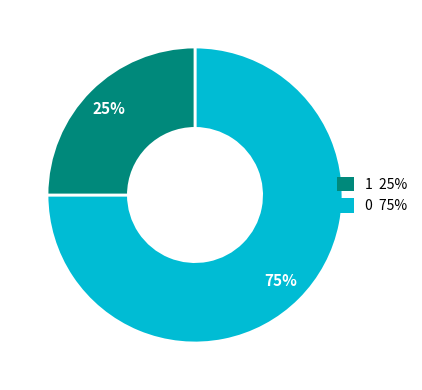

Count the number of slices in the pie.

2